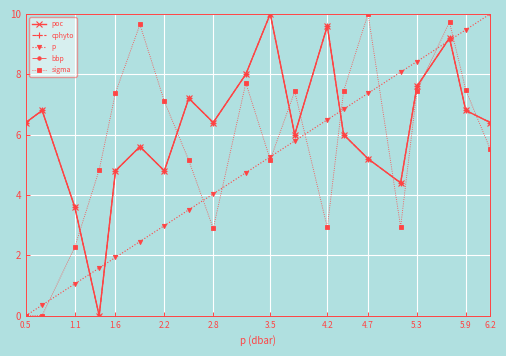

Which category has the highest value across all series?

3.5